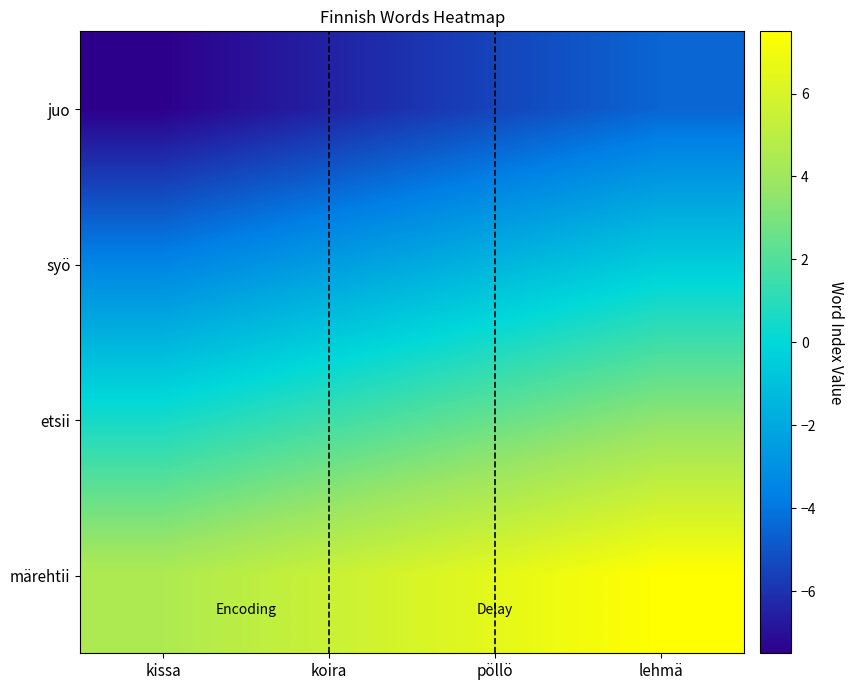

Count the number of categories in the chart.

4